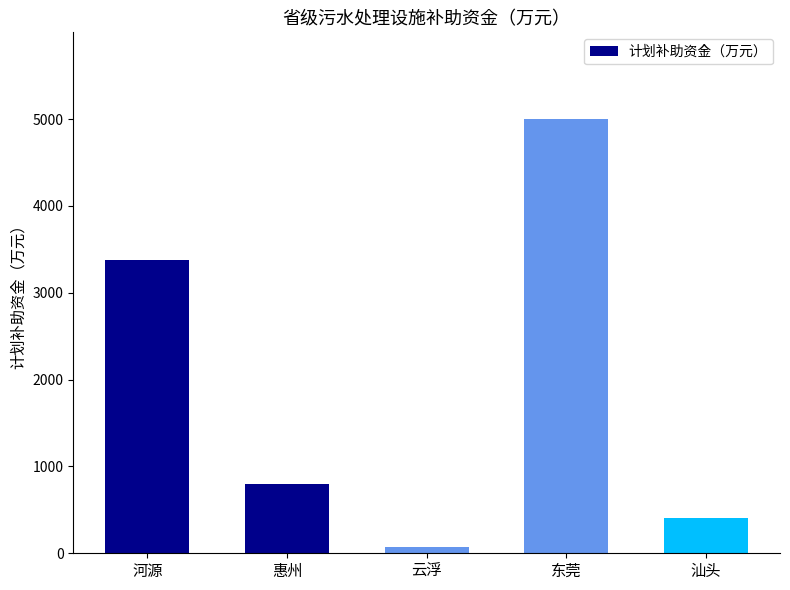

Are the bars grouped side by side (vs. stacked)?

No